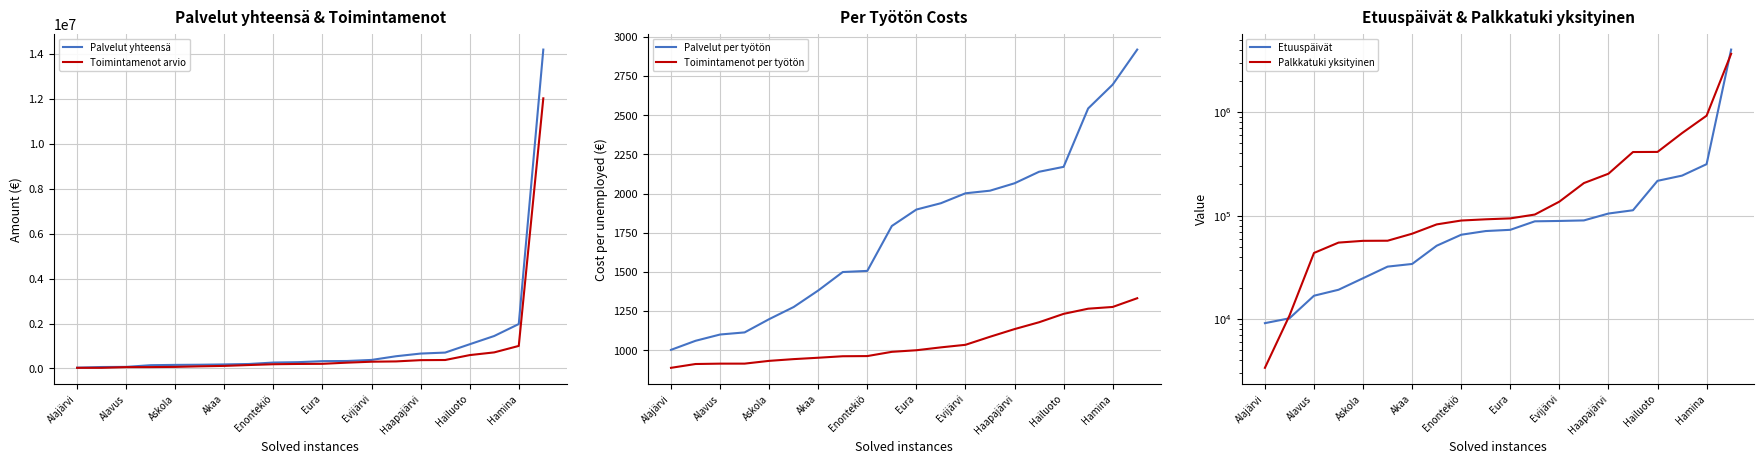

What is the label of the 20th point from the right?

Alajärvi